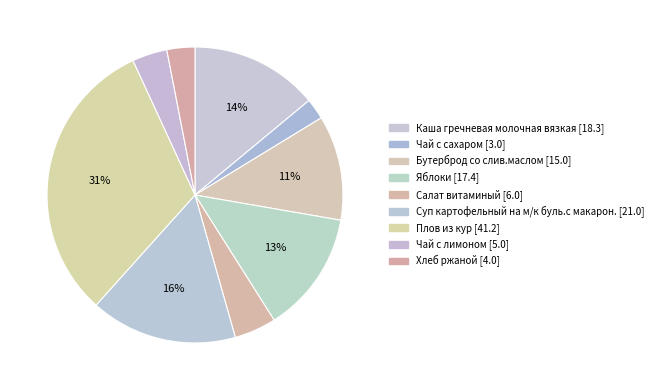

Which slice is the largest?

Плов из кур